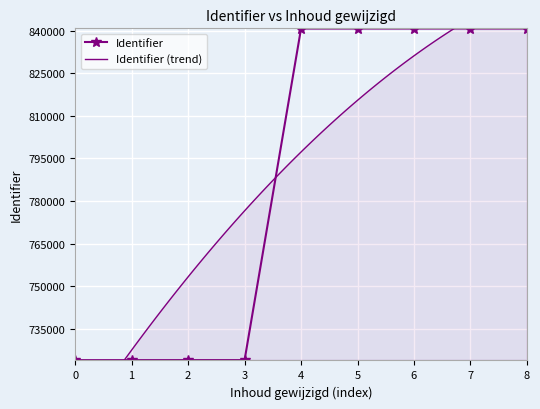

What is the value of the Identifier point at the 6th from the left?

840723